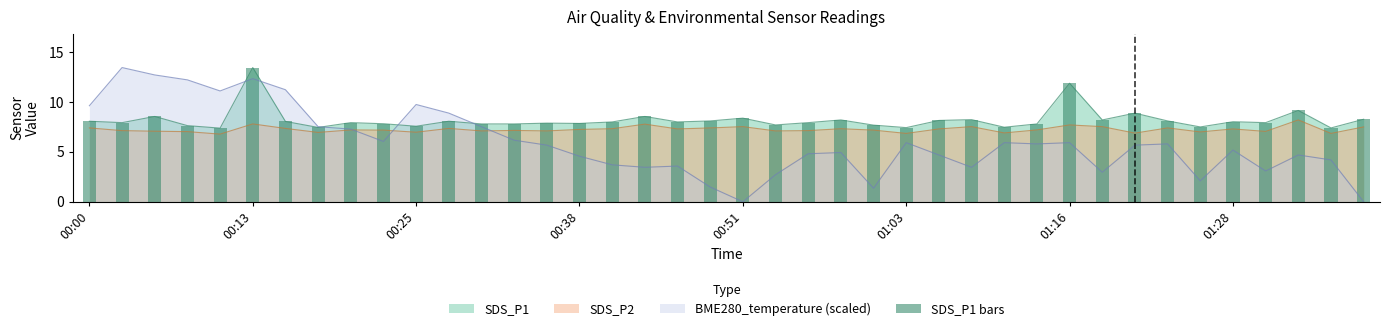

Reading left to right, list all the values displayed in this chart.

8.1	7.9	8.6	7.6	7.4	13.4	8.1	7.5	7.9	7.8	7.6	8.1	7.8	7.8	7.9	7.8	8.0	8.6	8.0	8.1	8.4	7.7	7.9	8.2	7.7	7.4	8.2	8.2	7.5	7.8	11.9	8.2	8.9	8.1	7.5	8.0	7.9	9.2	7.4	8.3